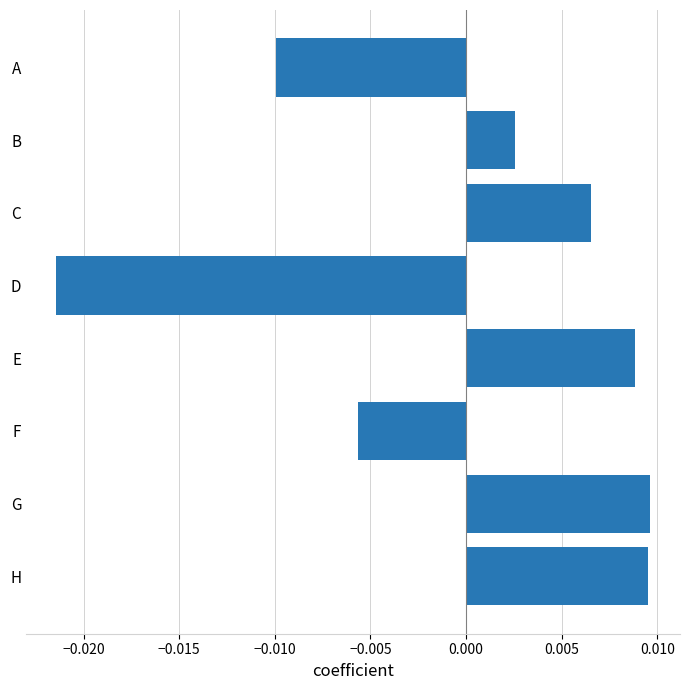

At which category does the chart reach its minimum across all series?

D